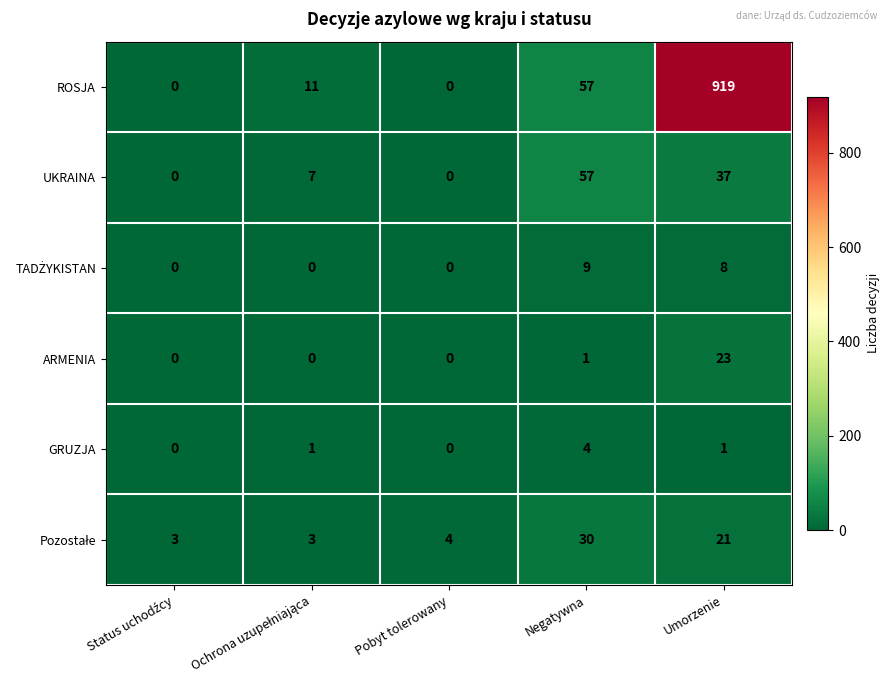

What is the difference between the maximum and minimum values in the ROSJA series?

919